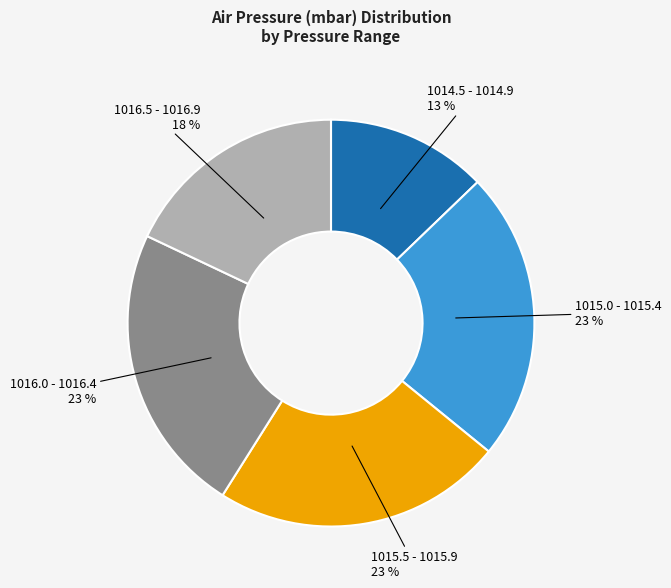

To the nearest percent, what portion does 1016.0 - 1016.4 23 % represent?

23%